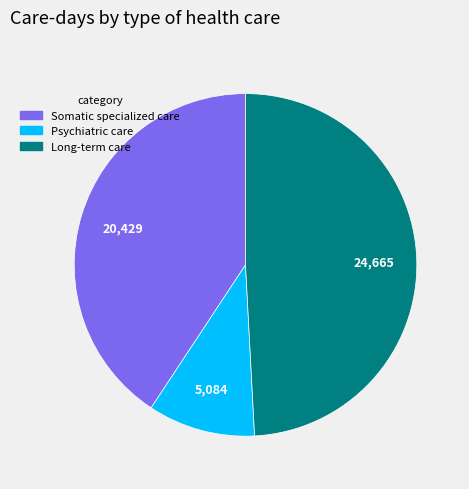

Combined, do Psychiatric care and Somatic specialized care account for over 50%?

Yes